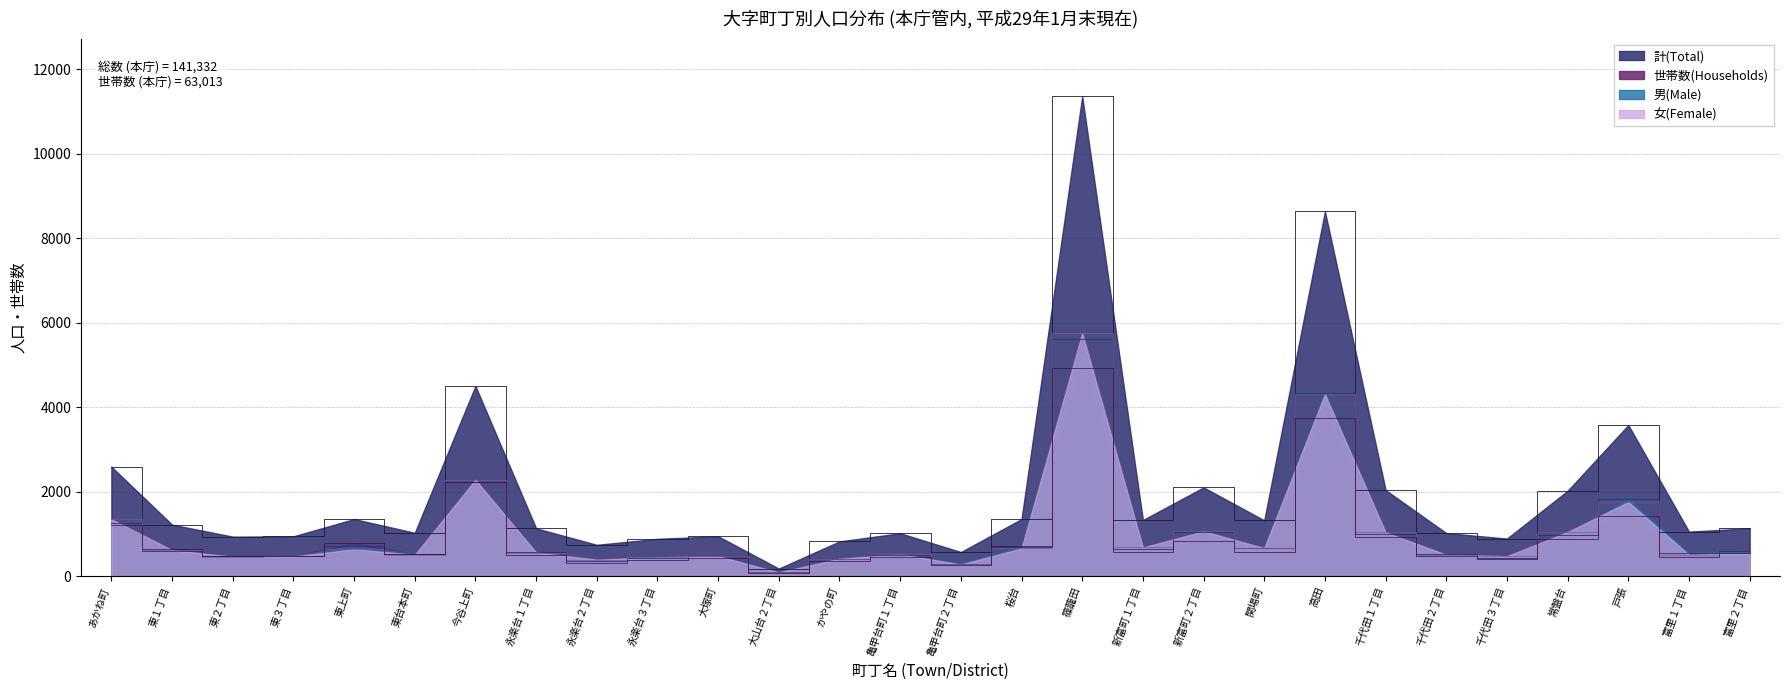

How many times do 男(Male) and 世帯数(Households) cross each other?

8